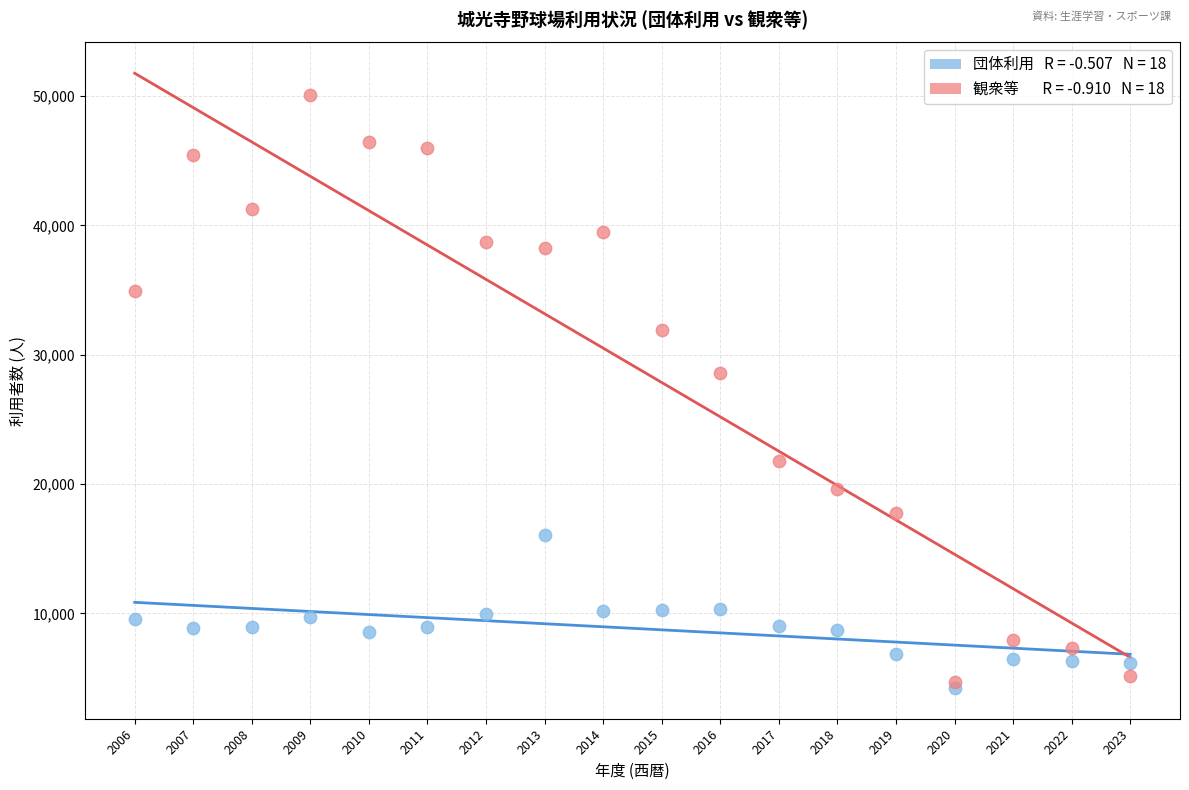

Across all series, what Y value is closest to 27145?

28571